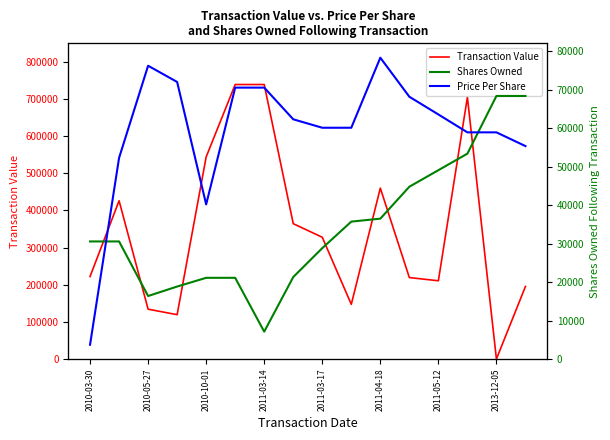

What is the label of the 1st point from the left?

2010-03-30